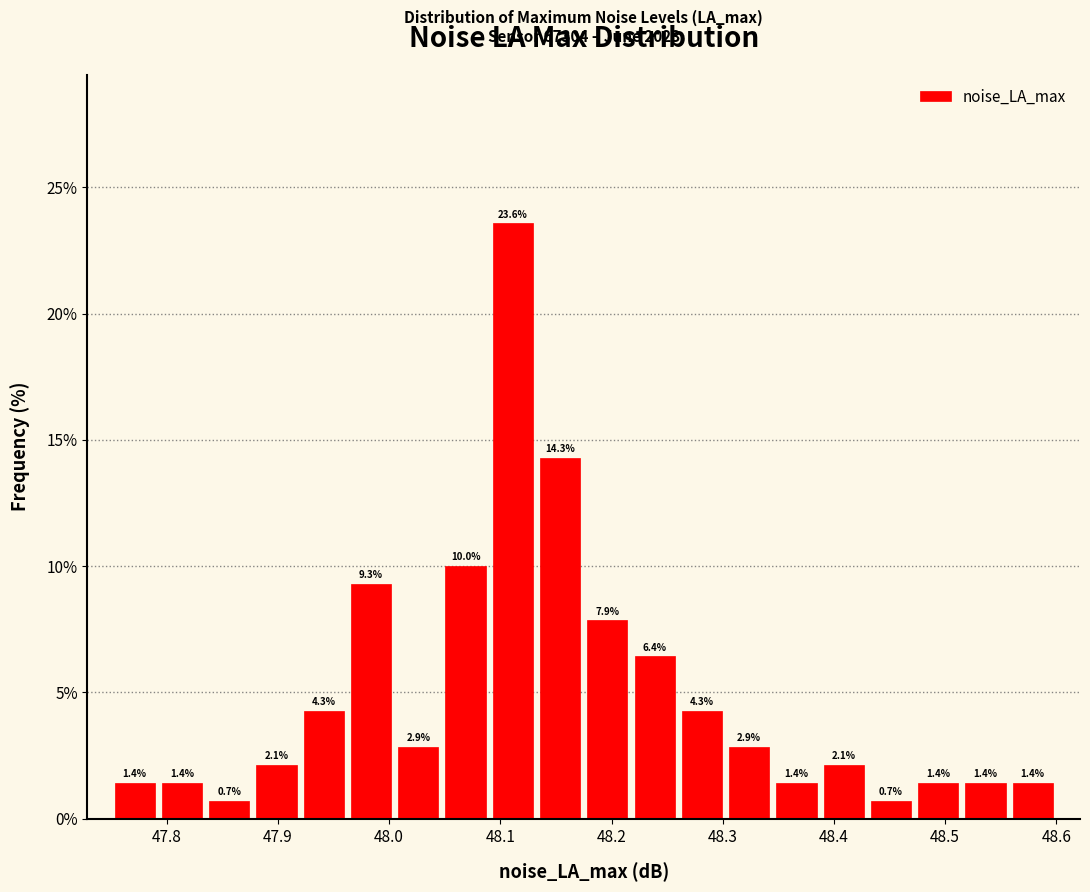

How tall is the bar that spans 48.35 to 48.39 on the x-axis? The bar edges are not printed on the chart, so give them approximately, as read against the axis.

1.4